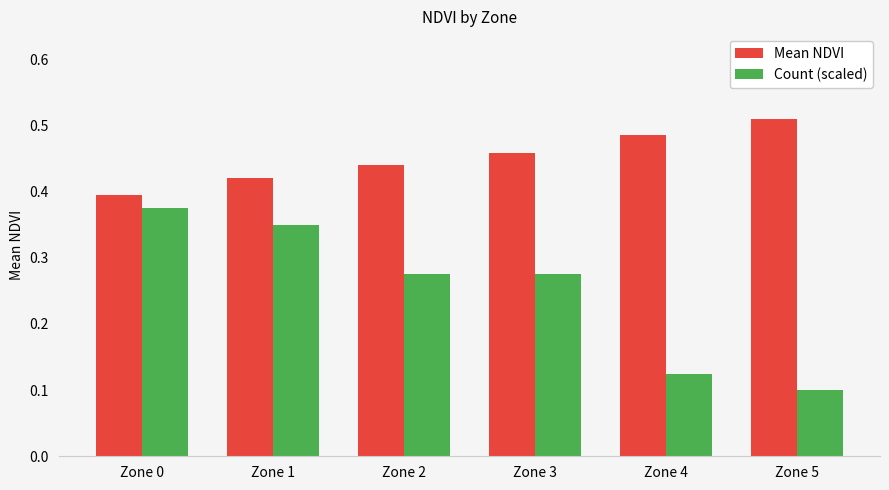

Is the value of Count (scaled) at Zone 4 greater than the value of Mean NDVI at Zone 3?

No